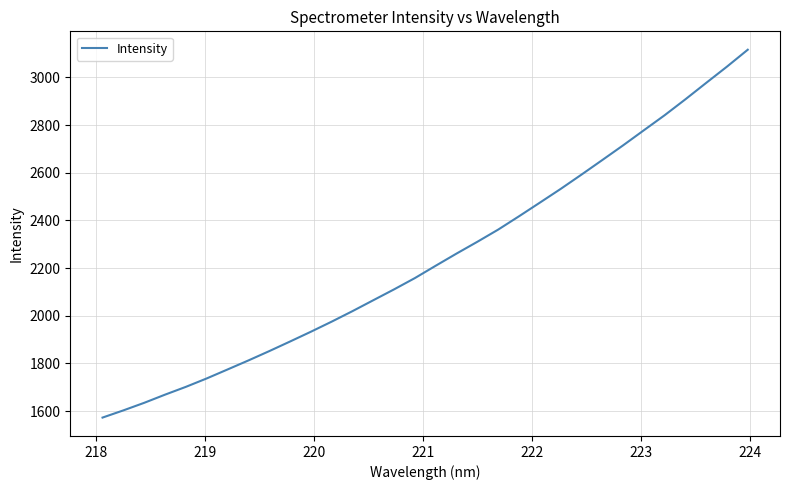

What is the smallest value displayed?

1572.5